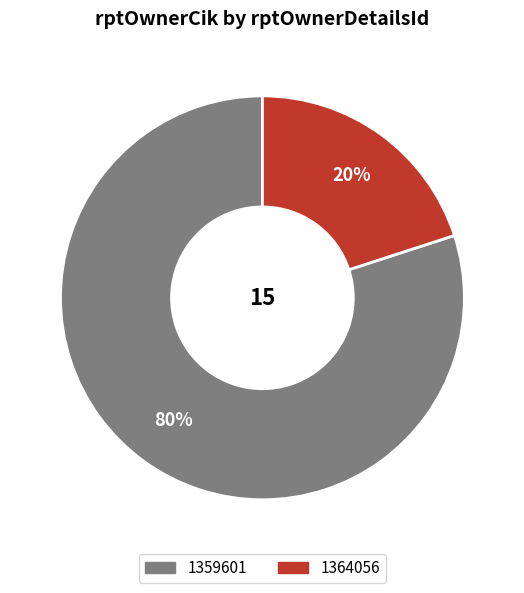

Which category has the biggest portion of the pie?

1359601